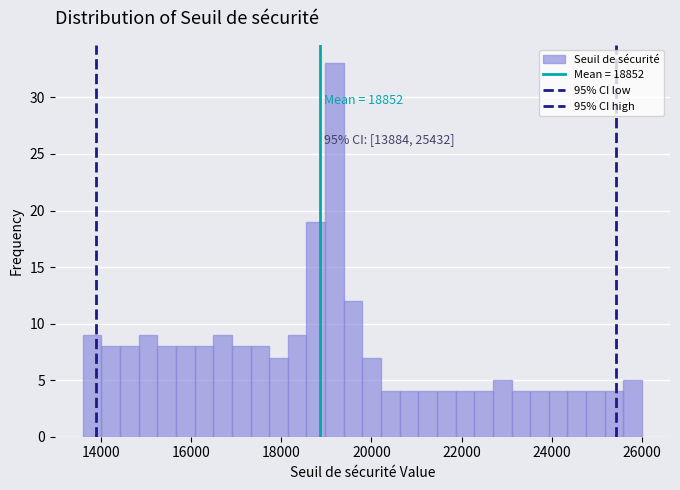

Read against the x-axis, roughly where is the centre of the tallest bar?

19200